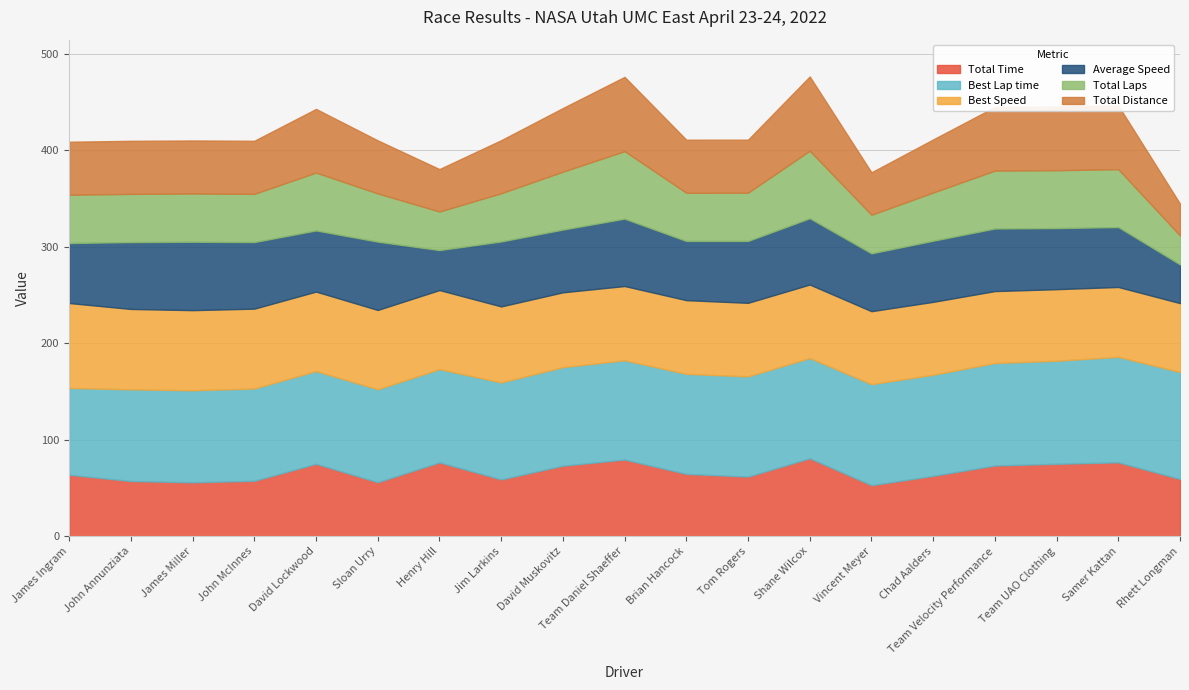

Is the value of Total Time at Team Daniel Shaeffer greater than the value of Total Laps at Samer Kattan?

Yes